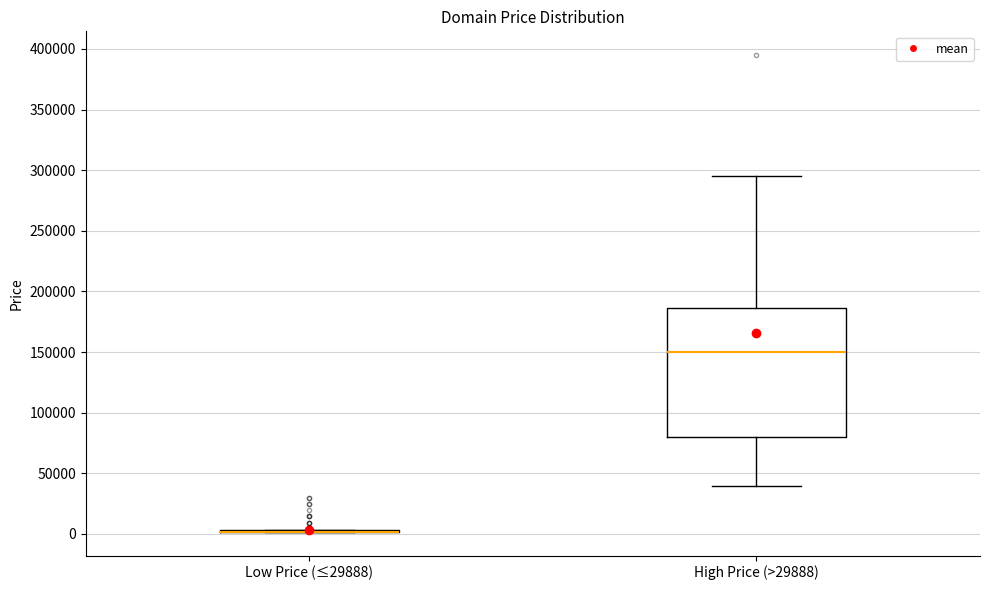

Where is the lower edge of the box for High Price (>29888) on the y-axis? The values are not printed on the chart, so give them approximately, as read against the axis.

80000